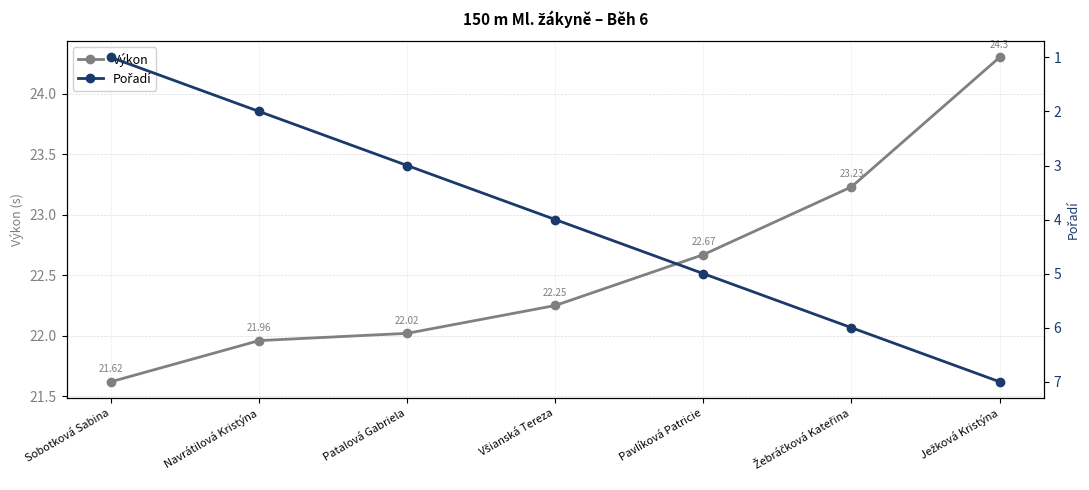

Read the Výkon value at Žebráčková Kateřina.

23.2